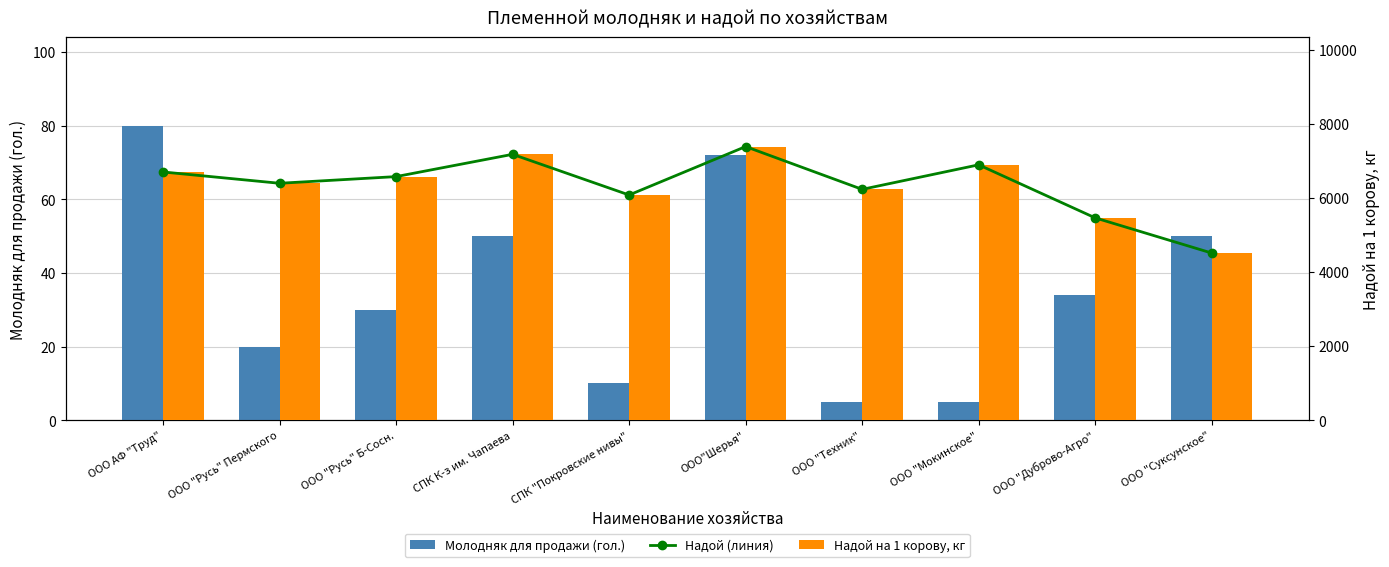

What is the difference between the Надой на 1 корову, кг values at СПК К-з им. Чапаева and ООО АФ "Труд"?

476